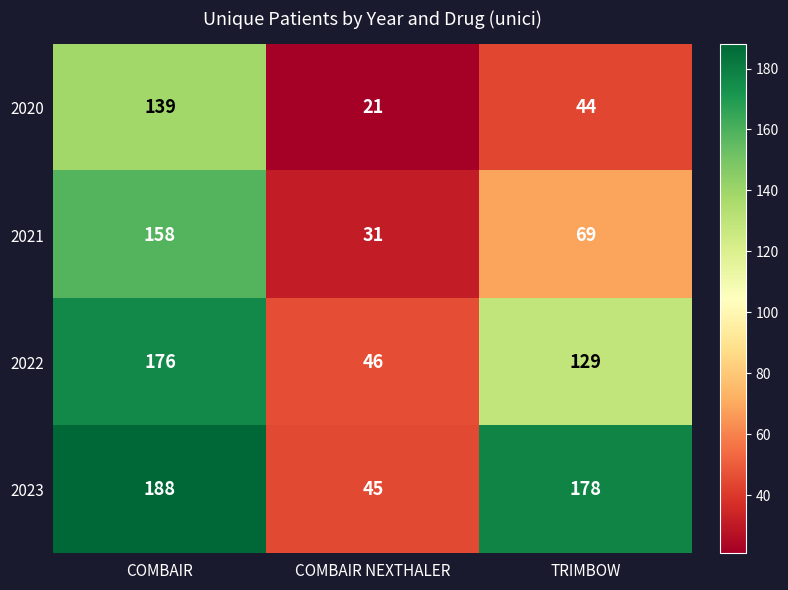

Which category has the highest value across all series?

COMBAIR